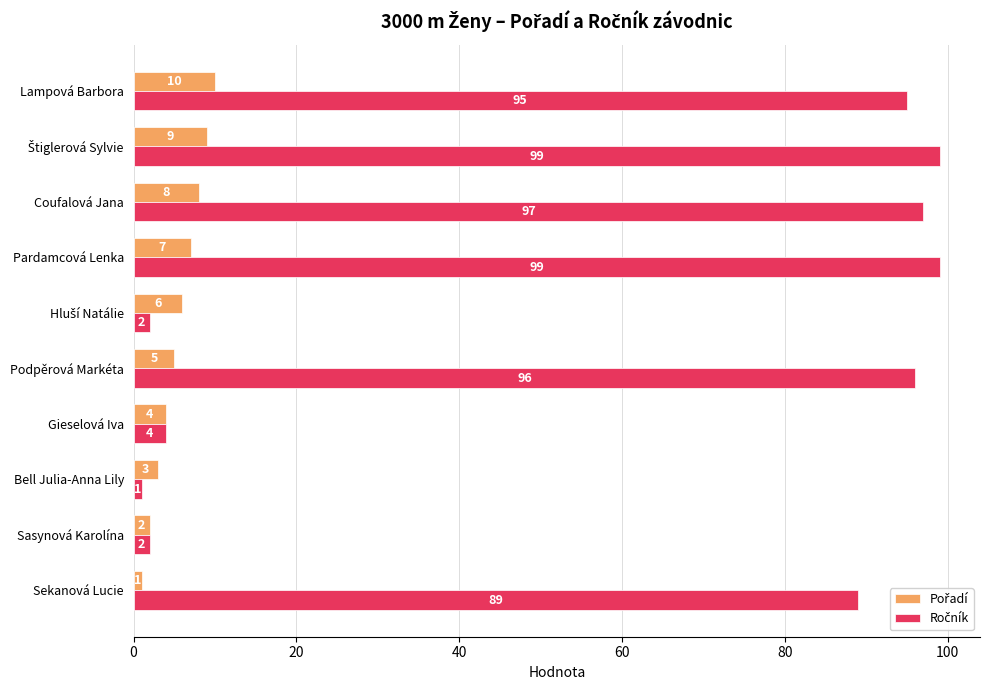

At how many categories does at least one series exceed 54?

6